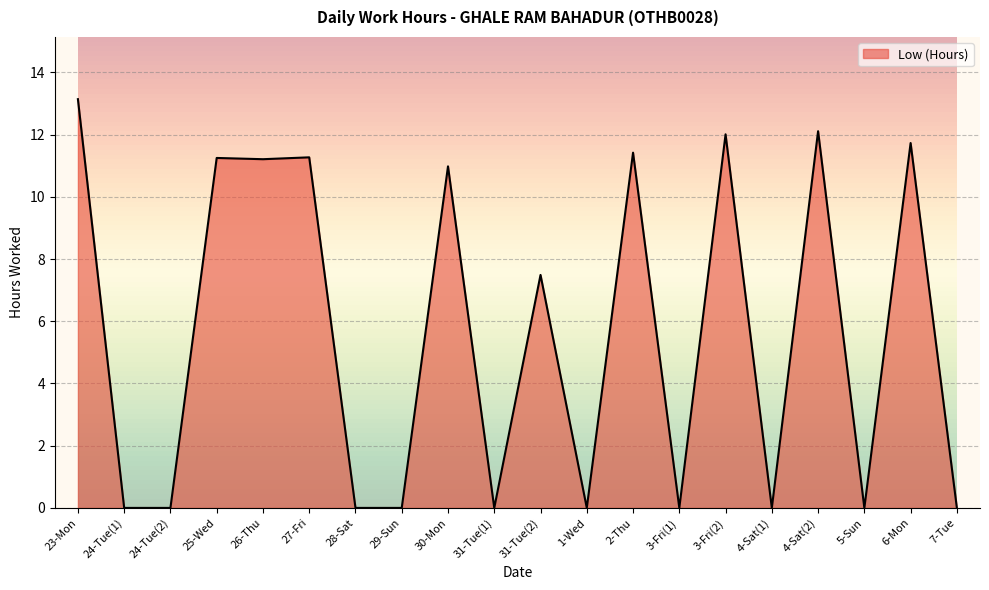

What position from the left is 4-Sat(1)?

16